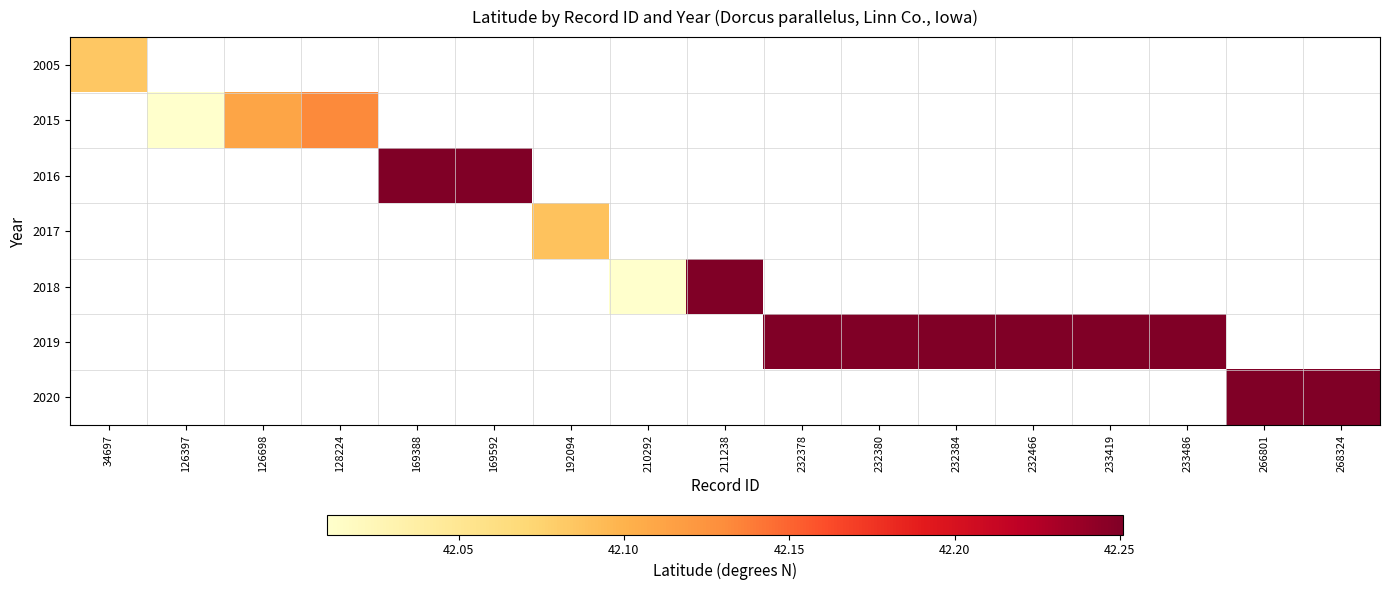

What is the smallest value displayed?

42.0